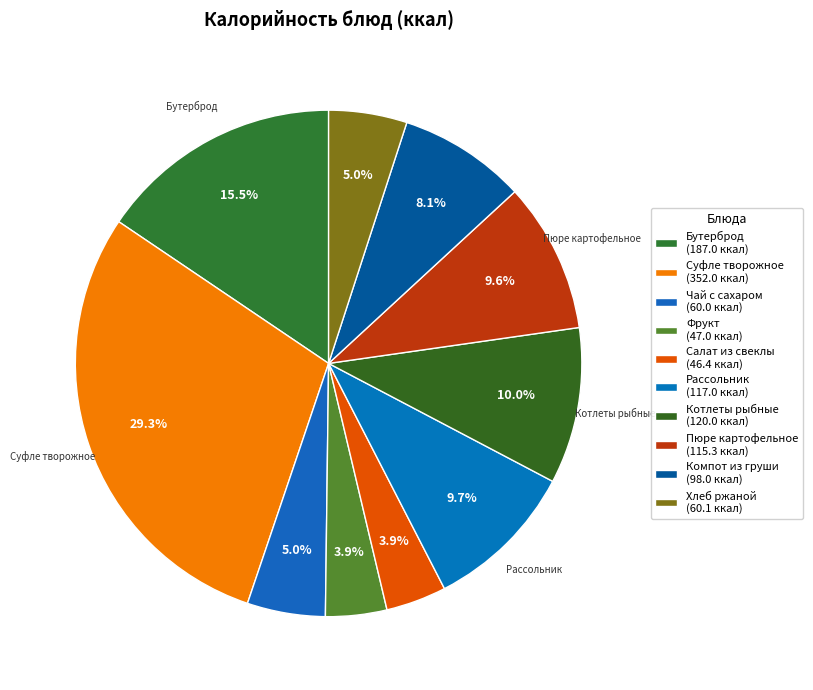

Count the number of slices in the pie.

10